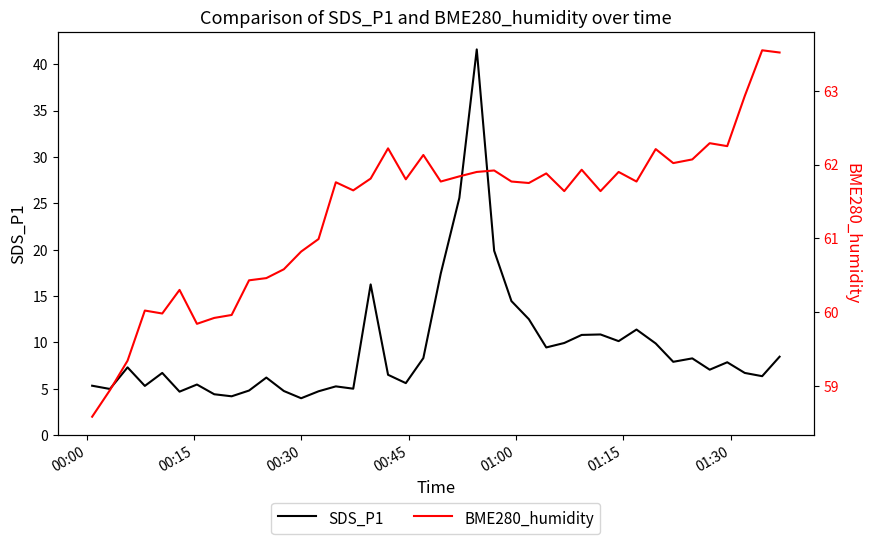

What is the lowest value of the SDS_P1 series?

4.0